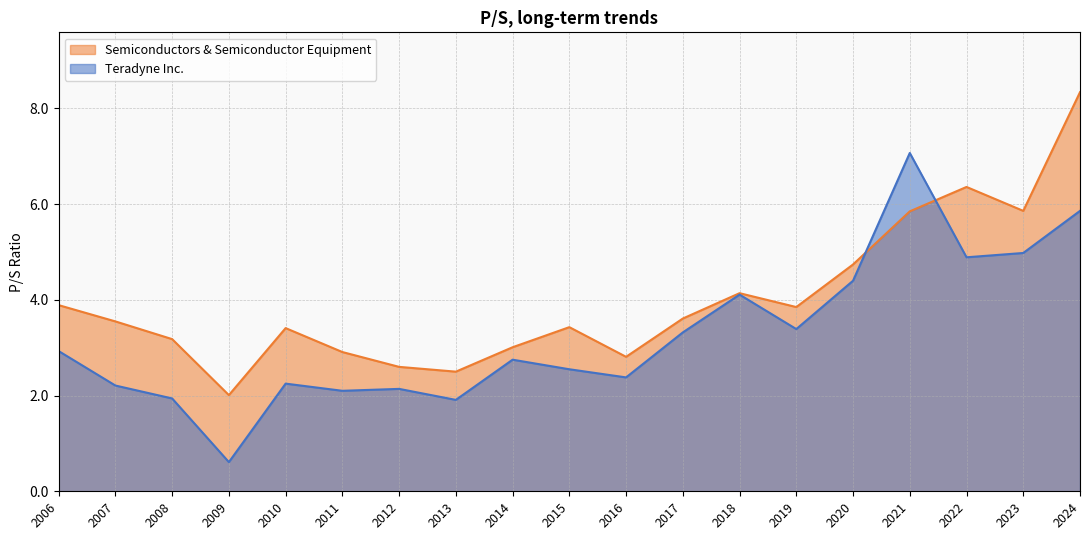

Between 2016 and 2018, which series saw the biggest shift?

Teradyne Inc.